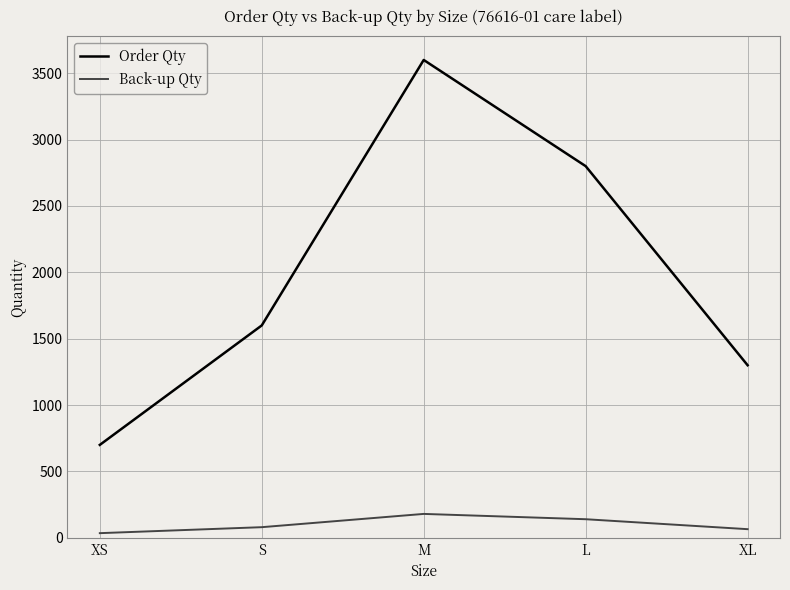

True or false: Back-up Qty and Order Qty cross at least once.

False